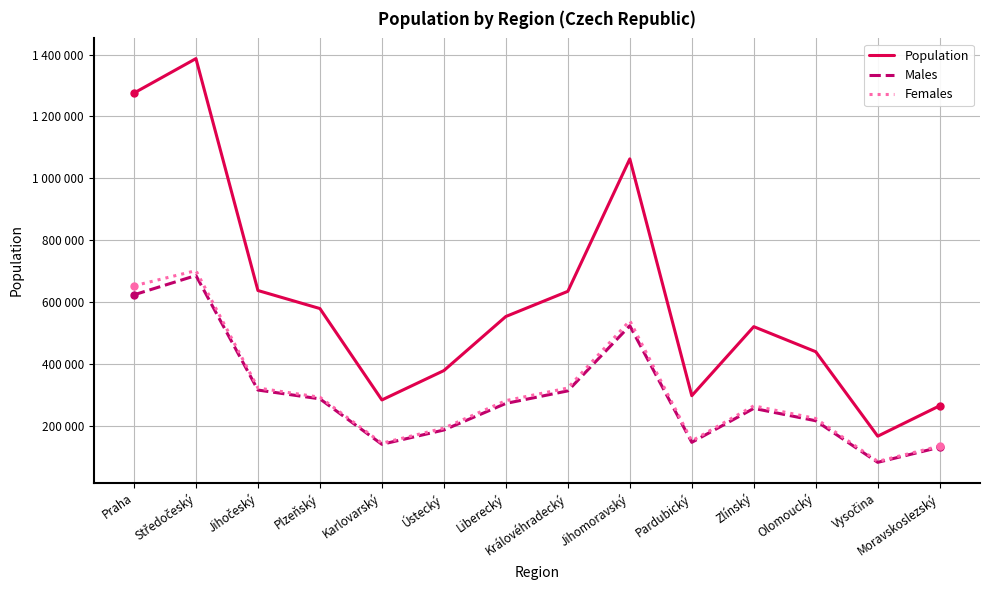

What is the smallest value displayed?

81553